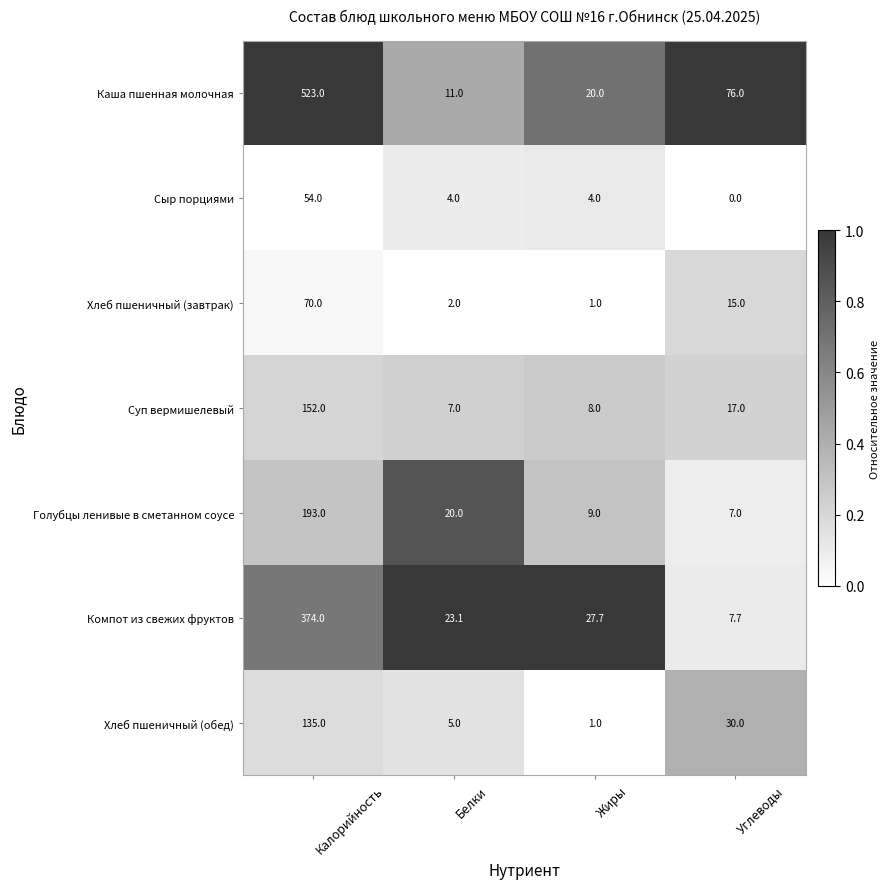

Where is Компот из свежих фруктов nearest to the value 190?

Жиры